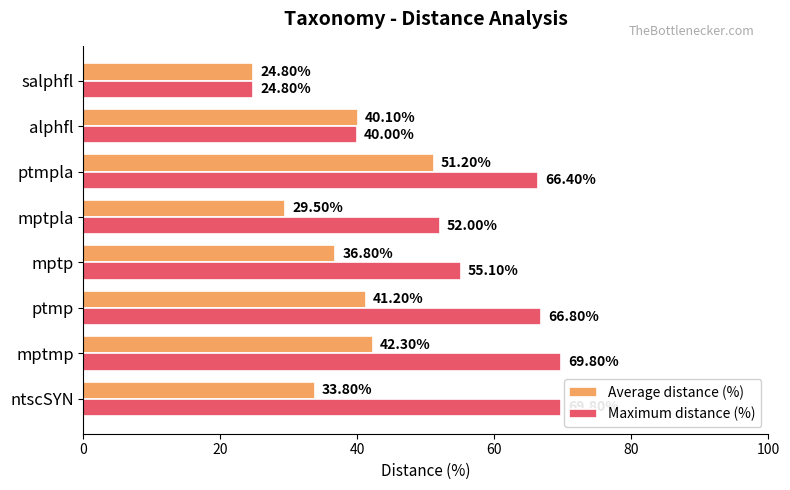

List the labels in order of Average distance (%) value, smallest first.

salphfl, mptpla, ntscSYN, mptp, alphfl, ptmp, mptmp, ptmpla